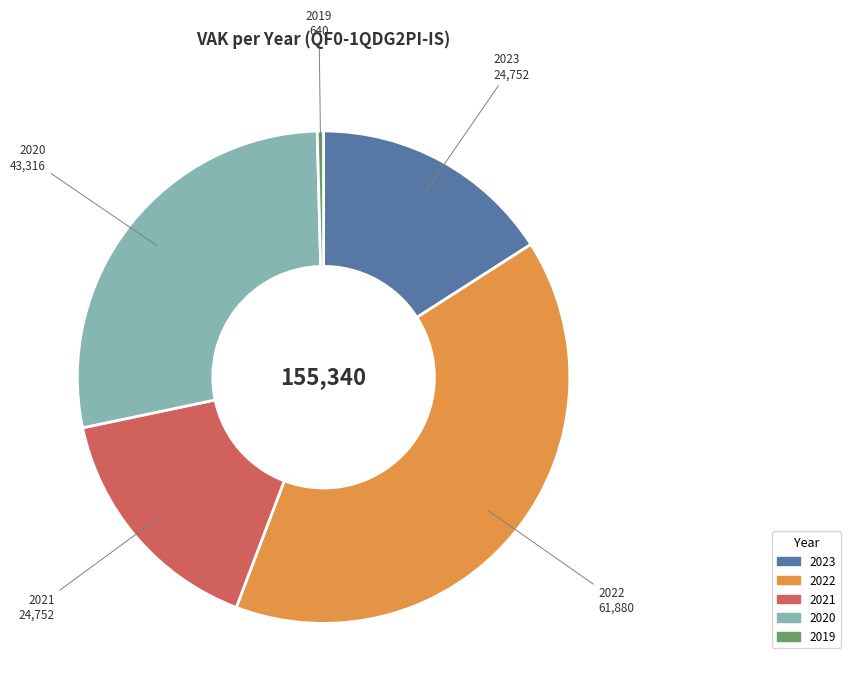

Is there a majority slice in this chart?

No